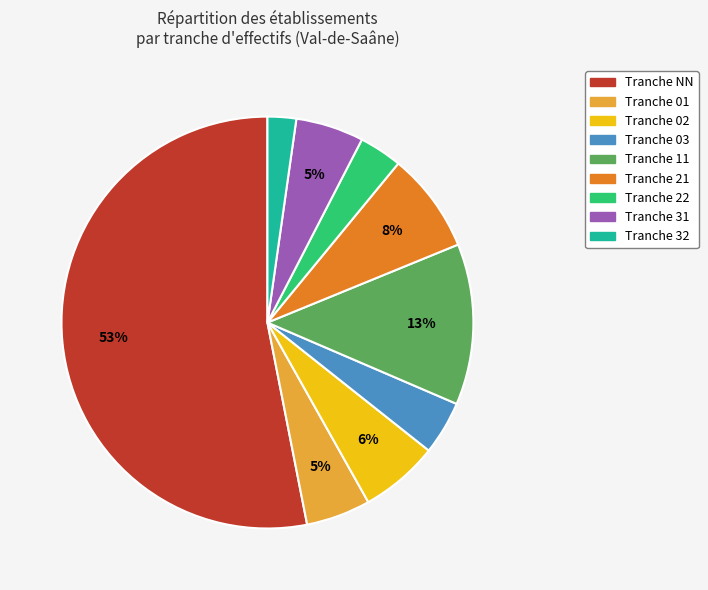

Is there a majority slice in this chart?

Yes